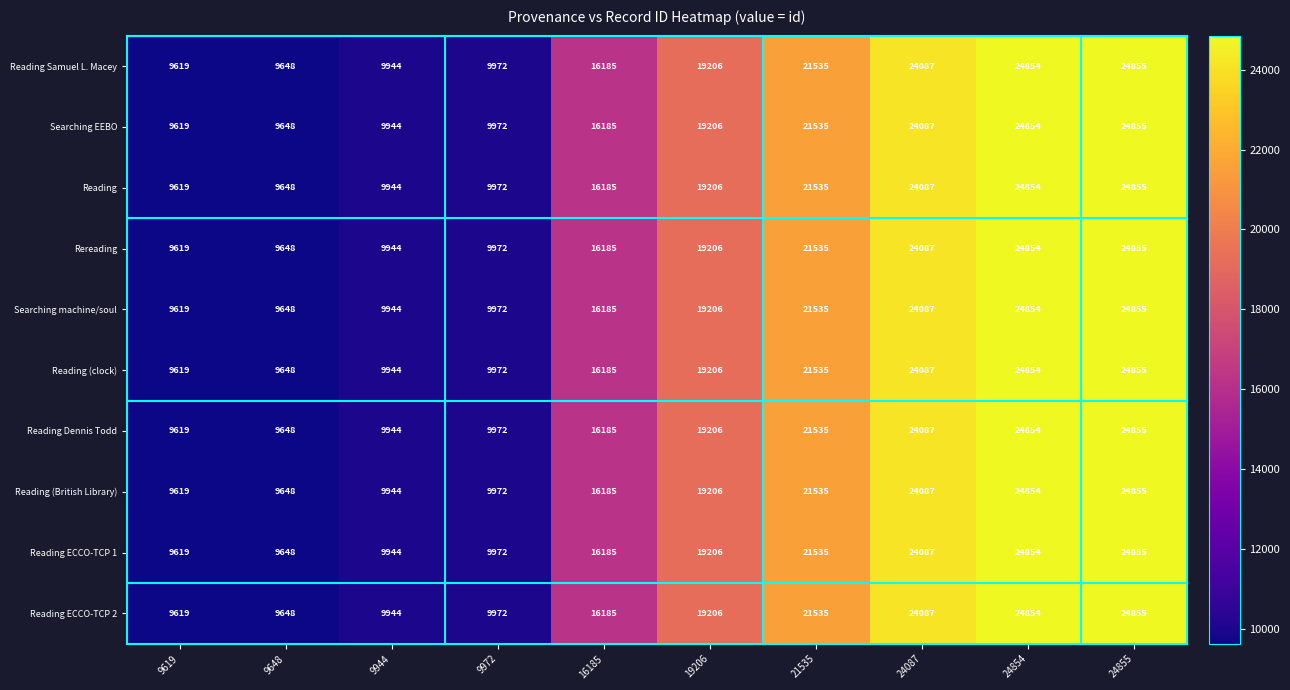

What is the sum of the Searching EEBO values at 21535 and 19206?

40741